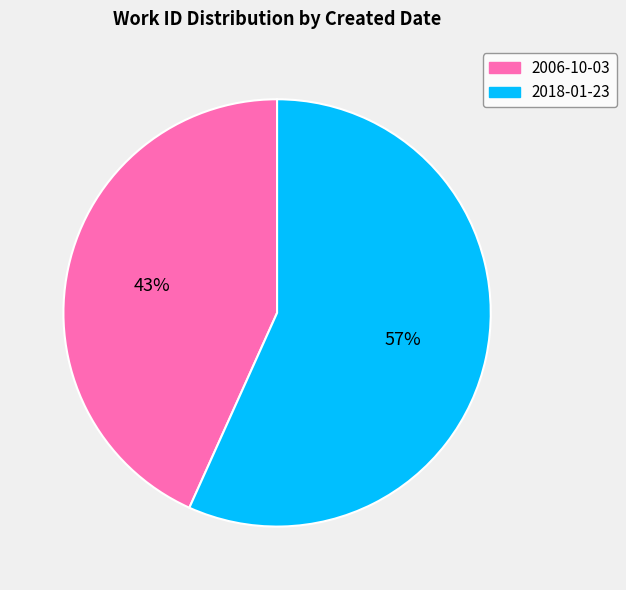

To the nearest percent, what is the combined percentage of 2018-01-23 and 2006-10-03?

100%